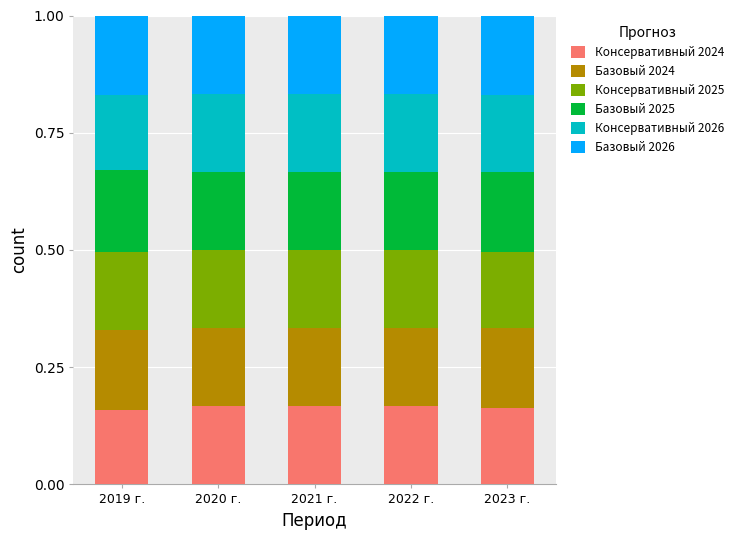

What is the total value across all series at 2019 г.?

1.0